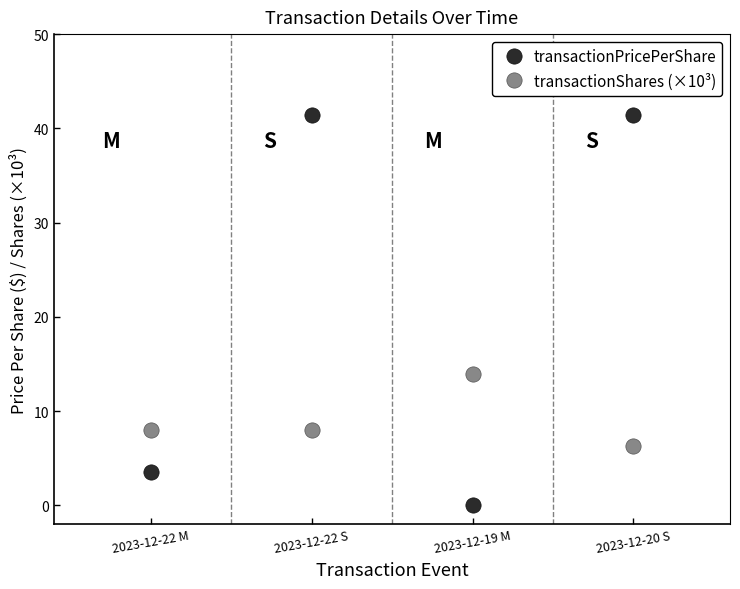

Which series has the largest total across all categories?

transactionPricePerShare